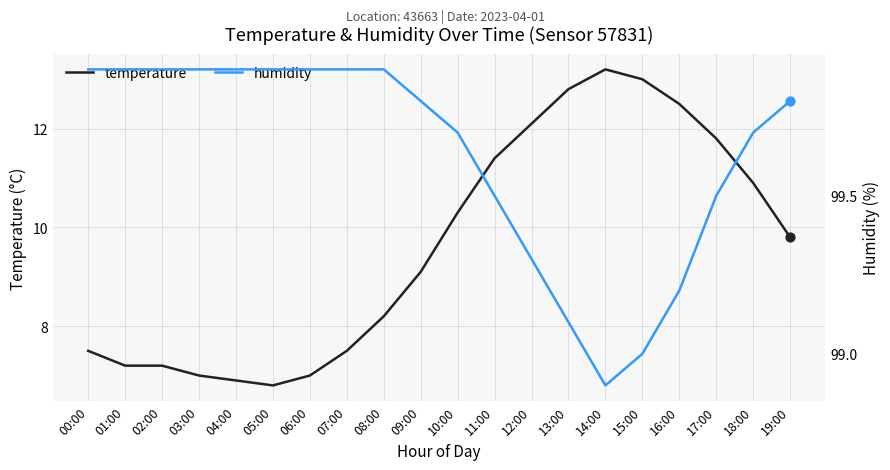

What is the total value across all series at 18:00?

110.6